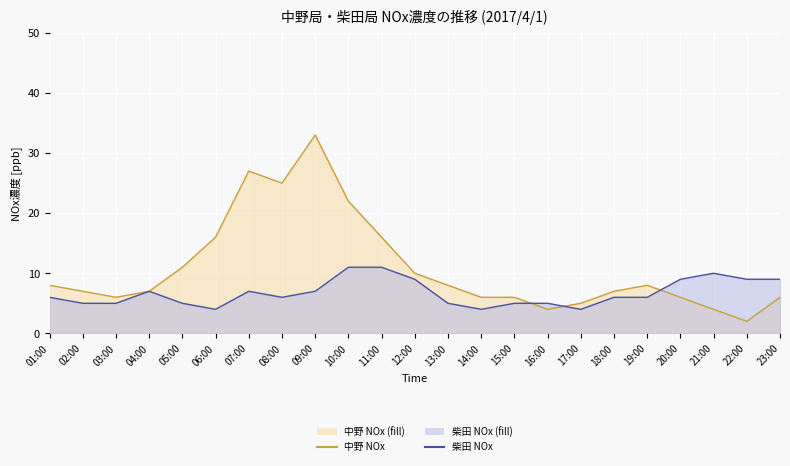

Reading left to right, extract all data points from this chart.

中野: 8	7	6	7	11	16	27	25	33	22	16	10	8	6	6	4	5	7	8	6	4	2	6
柴田: 6	5	5	7	5	4	7	6	7	11	11	9	5	4	5	5	4	6	6	9	10	9	9